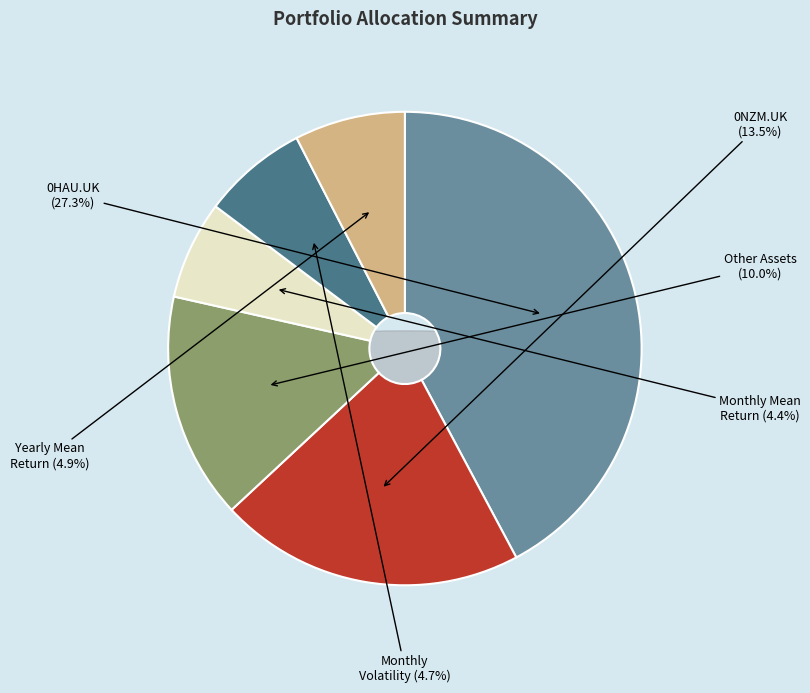

Does Yearly mean return account for over 50% of the chart?

No